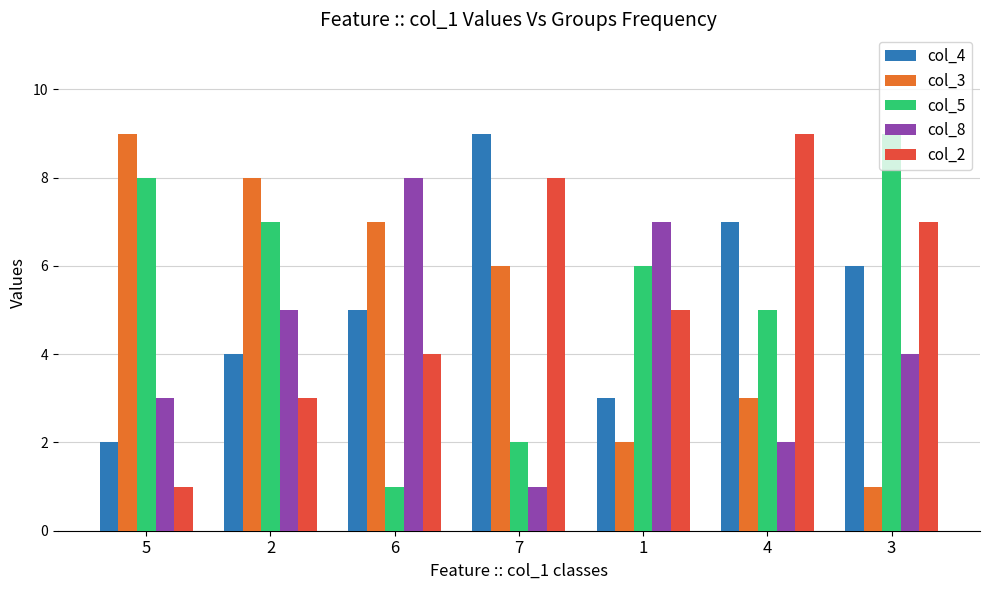

Are the bars grouped side by side (vs. stacked)?

Yes